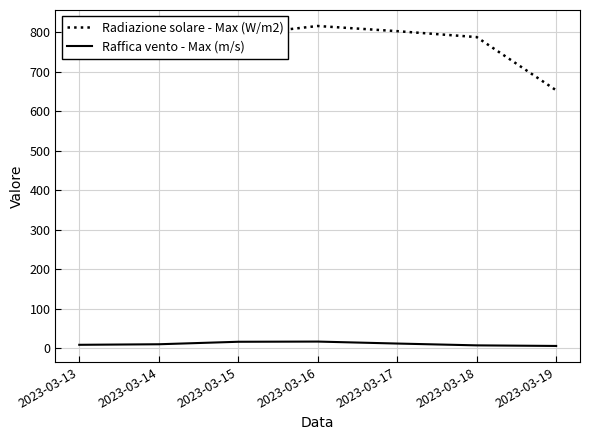

At how many categories does at least one series exceed 88?

7